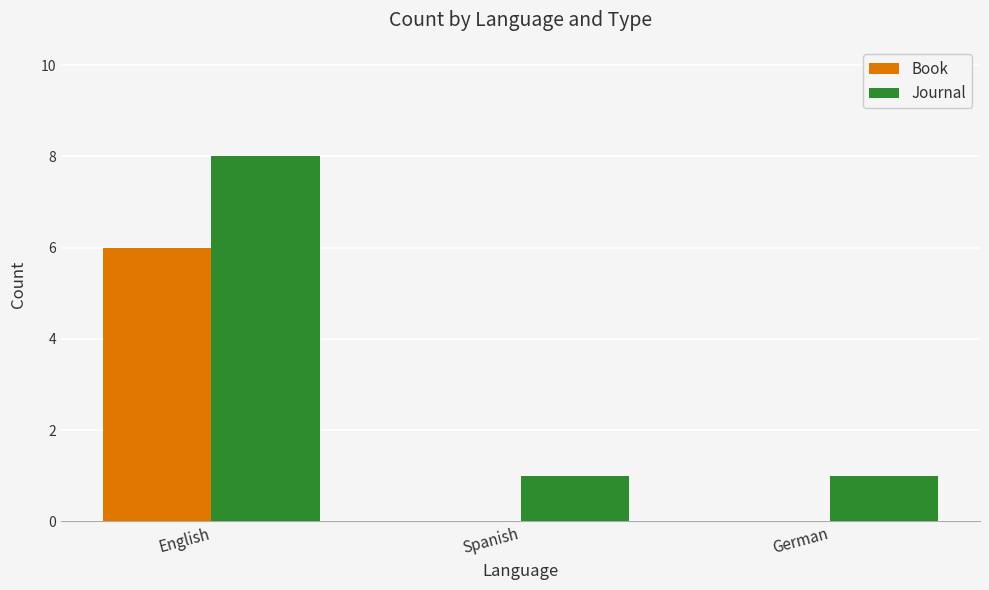

Which series changed the most between English and Spanish?

Journal